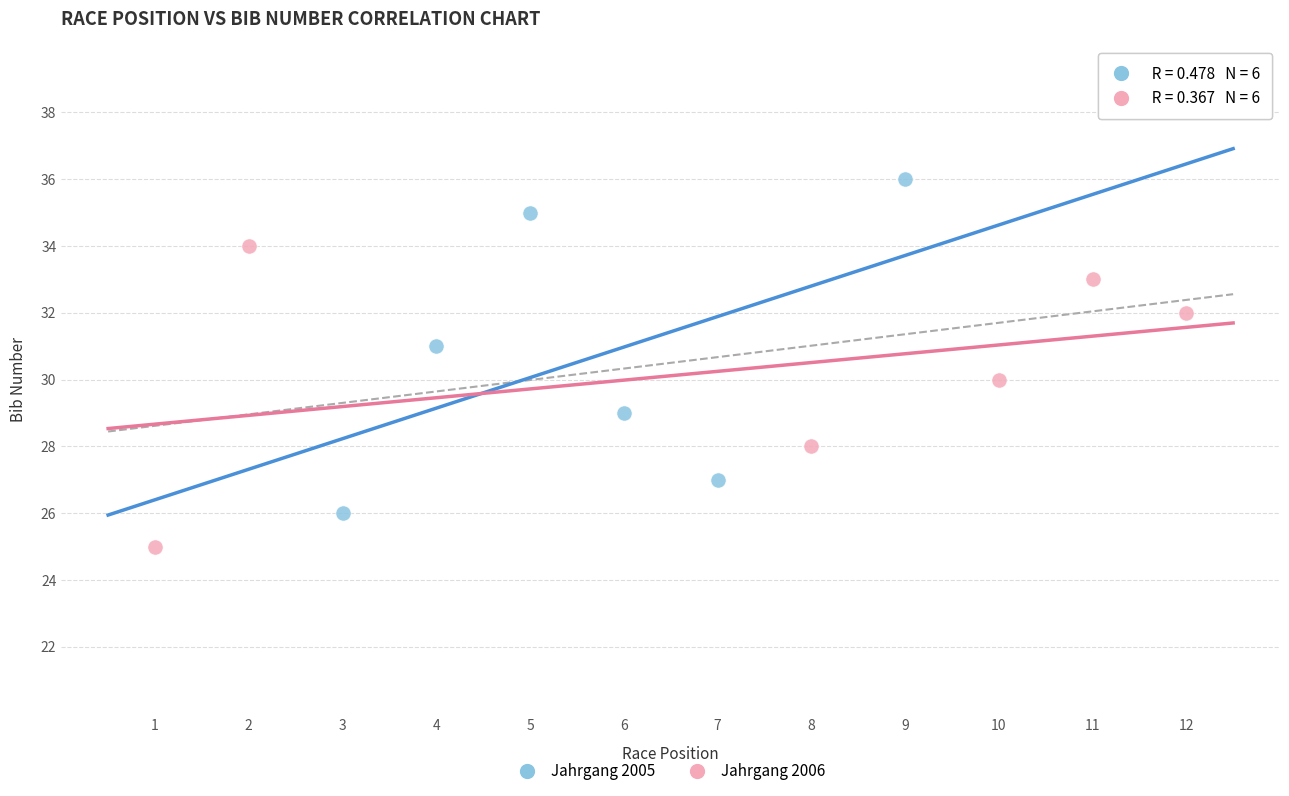

Which series has the widest spread of Y values?

Jahrgang 2005